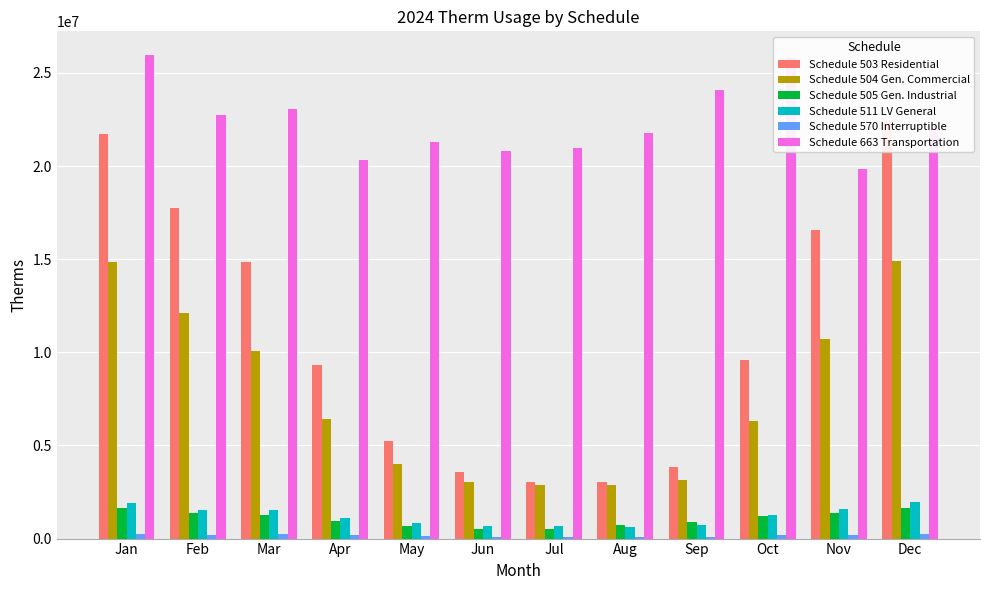

How many groups of bars are there?

12